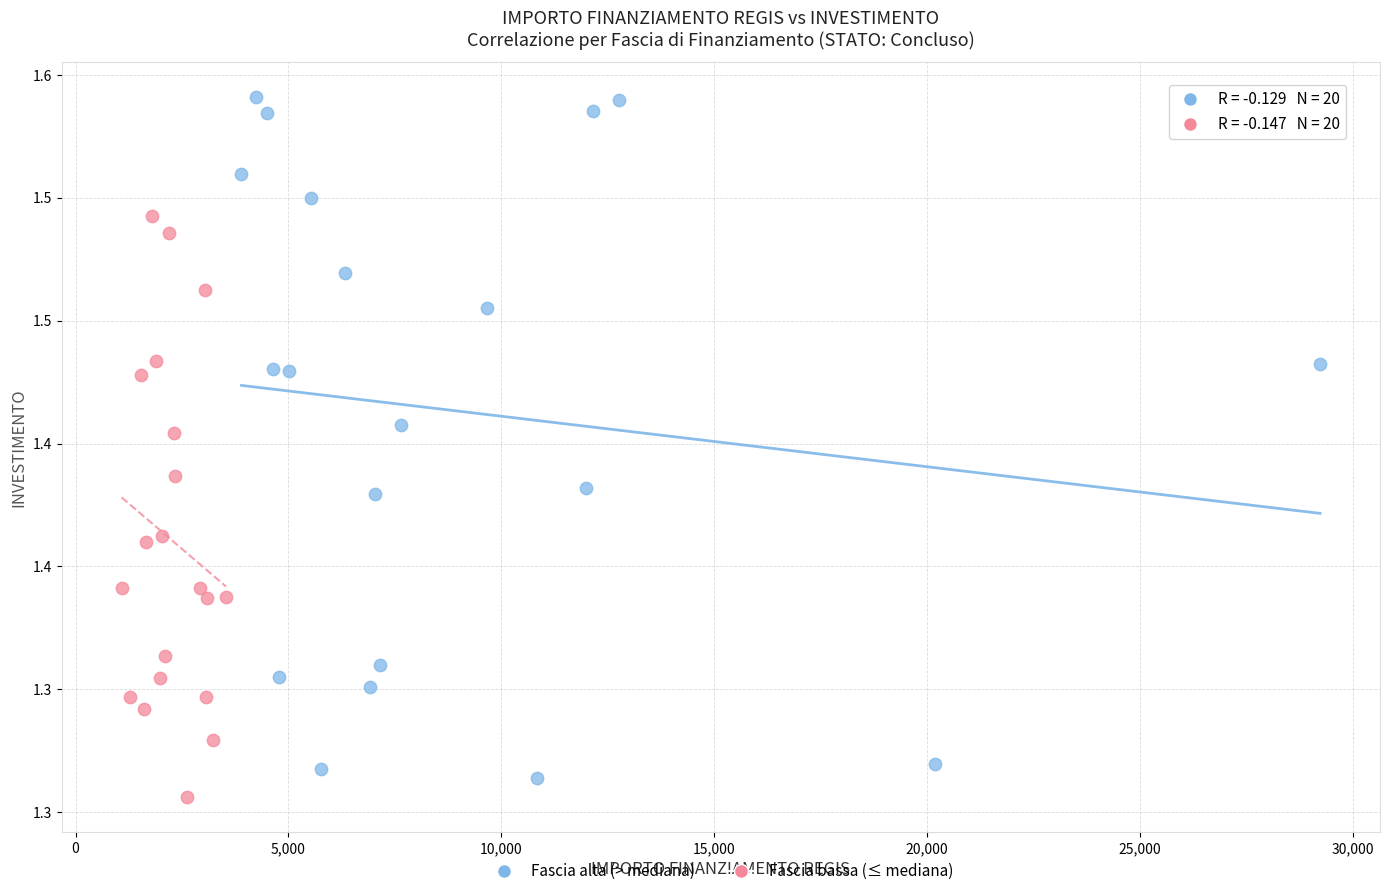

What are all the series names shown in the legend?

Fascia alta (> mediana), Fascia bassa (≤ mediana)